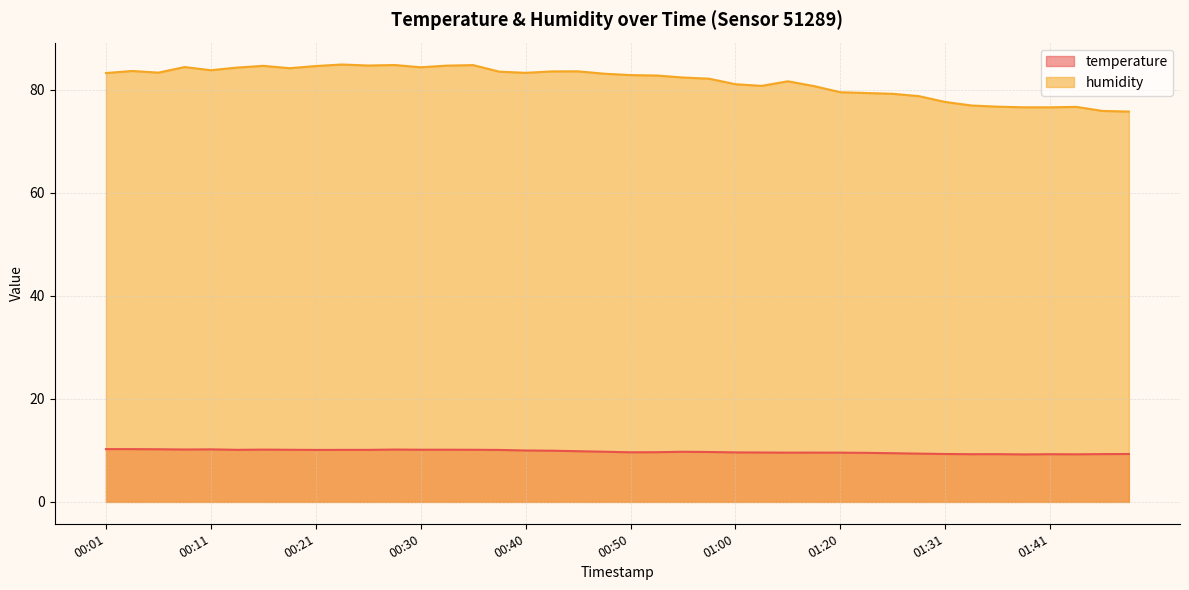

What is the difference between the maximum and minimum values in the humidity series?

9.1